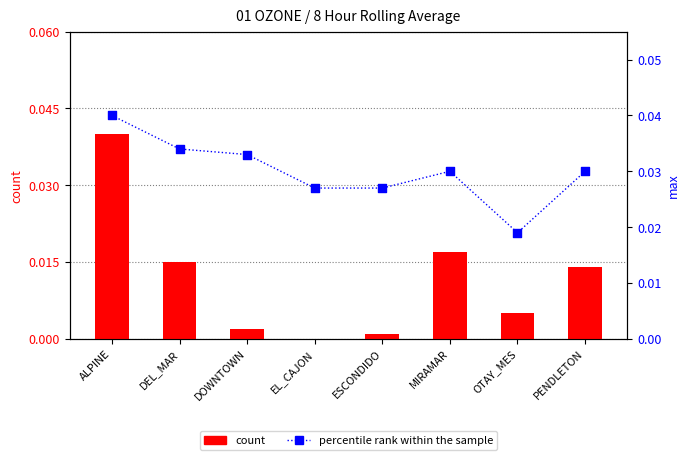

Which series contains the highest Y value?

count